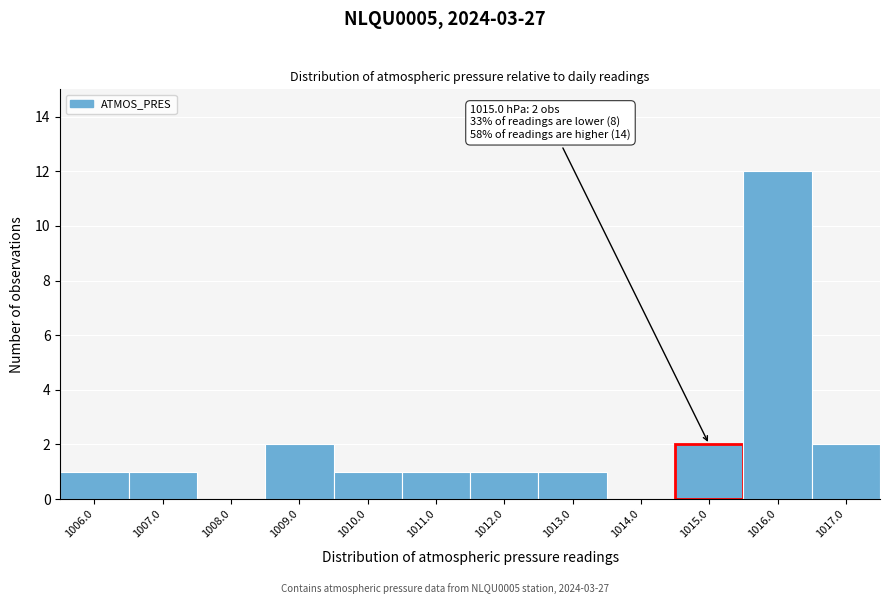

Reading left to right, what are all the values shown in this chart?

1006.0=1	1007.0=1	1008.0=0	1009.0=2	1010.0=1	1011.0=1	1012.0=1	1013.0=1	1014.0=0	1015.0=2	1016.0=12	1017.0=2